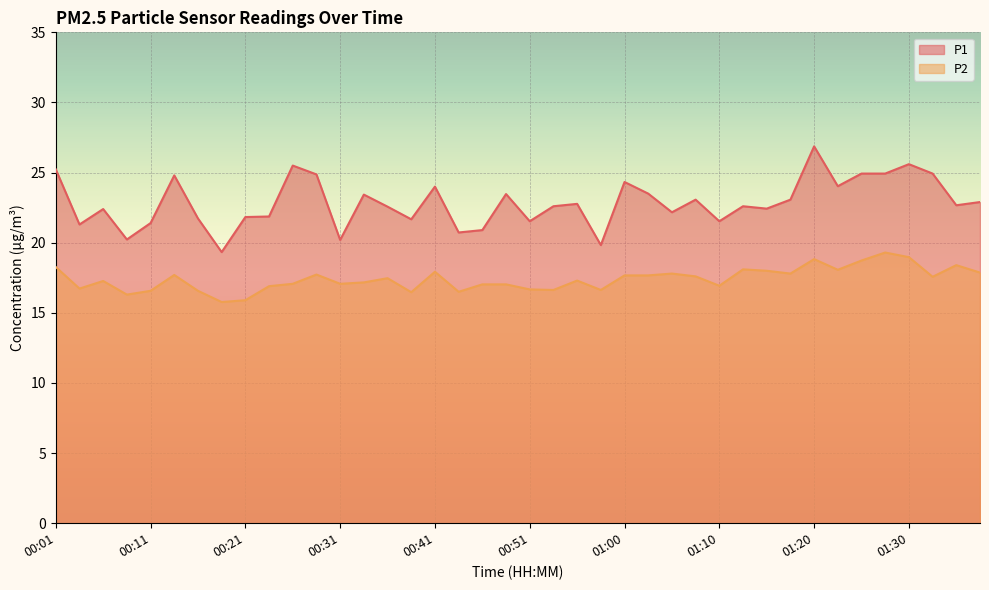

What are all the series names shown in the legend?

P1, P2